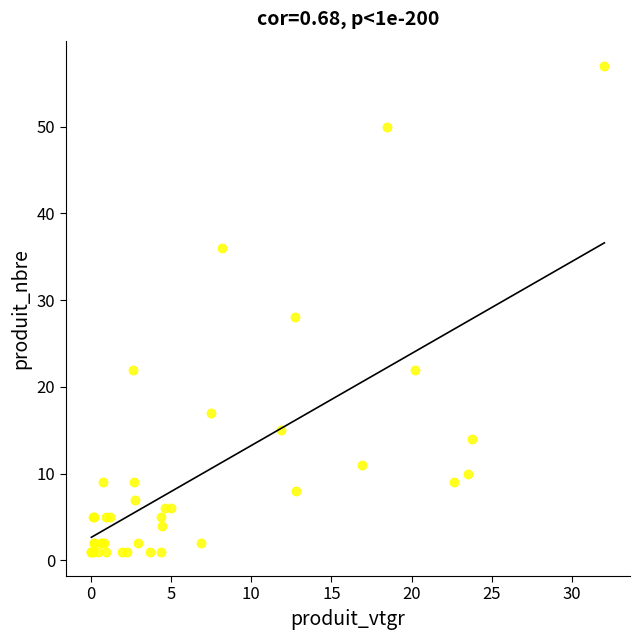

What Y value in the scatter plot is closest to 29?

28